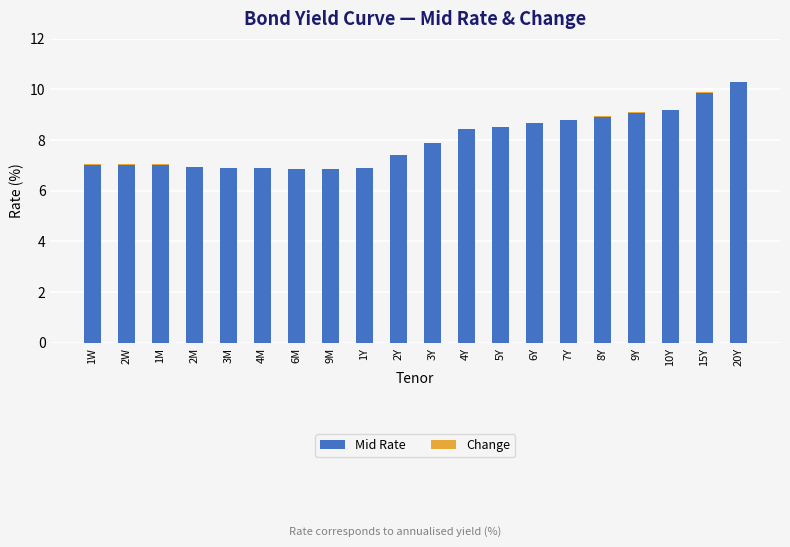

What is the total value across all series at 6Y?

8.7